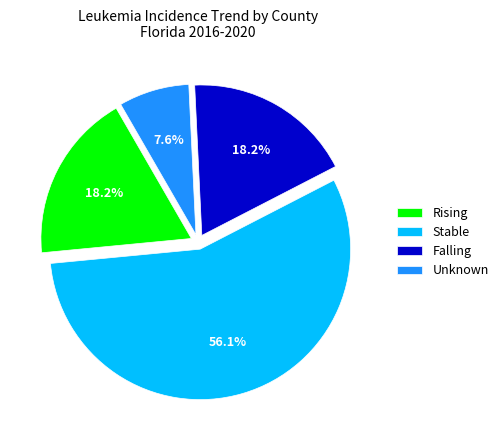

Which has a higher value, Unknown or Falling?

Falling